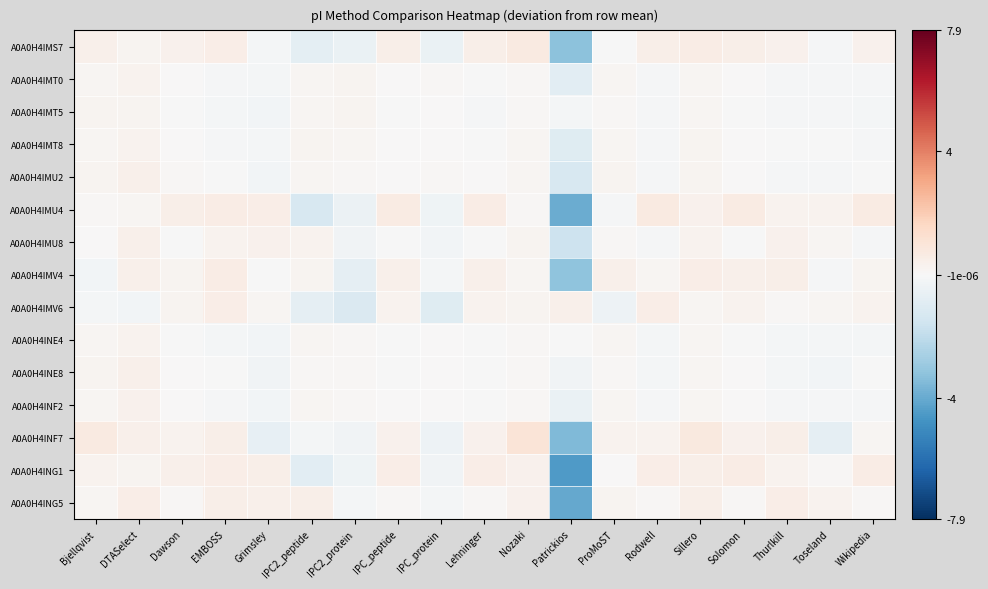

Rank the series at Patrickios from highest to lowest value.

A0A0H4IMV6, A0A0H4INE4, A0A0H4IMT5, A0A0H4INE8, A0A0H4INF2, A0A0H4IMT0, A0A0H4IMT8, A0A0H4IMU2, A0A0H4IMU8, A0A0H4IMV4, A0A0H4IMS7, A0A0H4INF7, A0A0H4IMU4, A0A0H4ING5, A0A0H4ING1